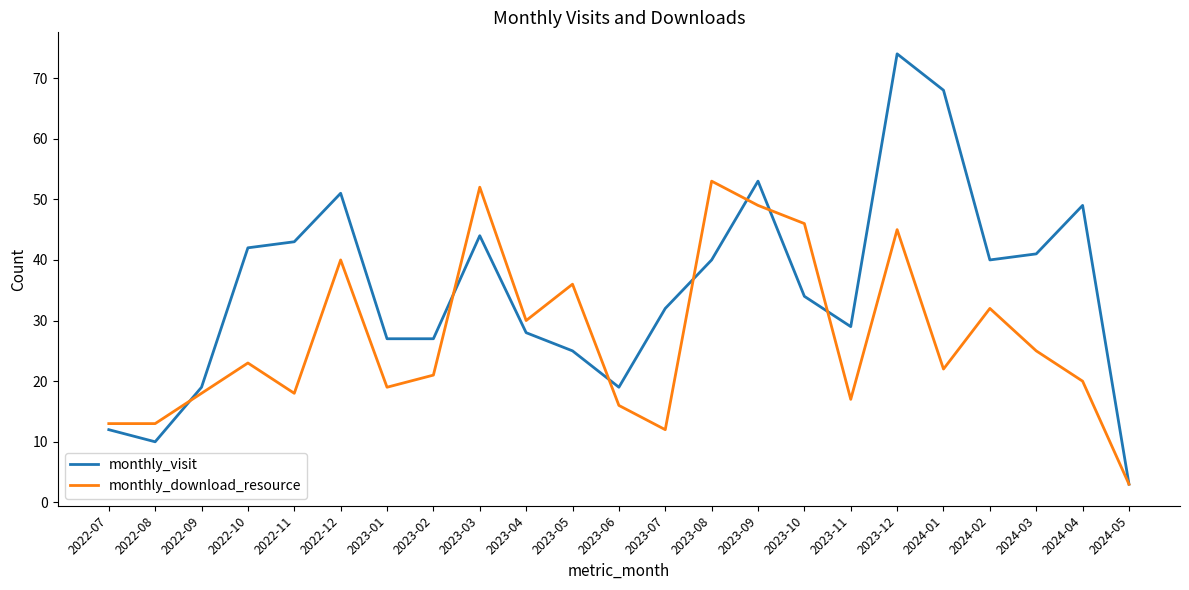

Is this an area chart (filled region under the line)?

No